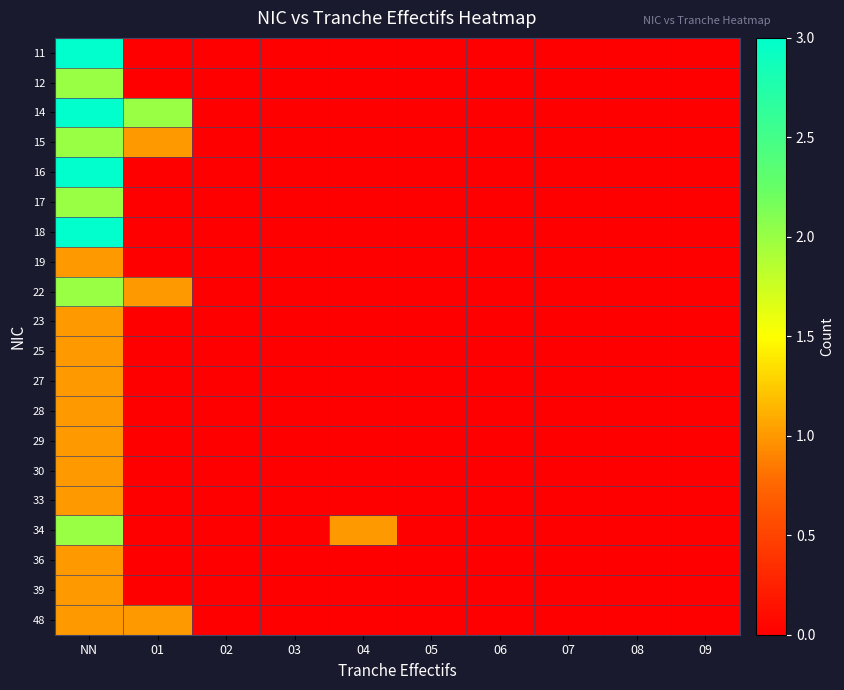

Reading right to left, transcribe all the data shown in this chart.

11: 09=0	08=0	07=0	06=0	05=0	04=0	03=0	02=0	01=0	NN=3
12: 09=0	08=0	07=0	06=0	05=0	04=0	03=0	02=0	01=0	NN=2
14: 09=0	08=0	07=0	06=0	05=0	04=0	03=0	02=0	01=2	NN=3
15: 09=0	08=0	07=0	06=0	05=0	04=0	03=0	02=0	01=1	NN=2
16: 09=0	08=0	07=0	06=0	05=0	04=0	03=0	02=0	01=0	NN=3
17: 09=0	08=0	07=0	06=0	05=0	04=0	03=0	02=0	01=0	NN=2
18: 09=0	08=0	07=0	06=0	05=0	04=0	03=0	02=0	01=0	NN=3
19: 09=0	08=0	07=0	06=0	05=0	04=0	03=0	02=0	01=0	NN=1
22: 09=0	08=0	07=0	06=0	05=0	04=0	03=0	02=0	01=1	NN=2
23: 09=0	08=0	07=0	06=0	05=0	04=0	03=0	02=0	01=0	NN=1
25: 09=0	08=0	07=0	06=0	05=0	04=0	03=0	02=0	01=0	NN=1
27: 09=0	08=0	07=0	06=0	05=0	04=0	03=0	02=0	01=0	NN=1
28: 09=0	08=0	07=0	06=0	05=0	04=0	03=0	02=0	01=0	NN=1
29: 09=0	08=0	07=0	06=0	05=0	04=0	03=0	02=0	01=0	NN=1
30: 09=0	08=0	07=0	06=0	05=0	04=0	03=0	02=0	01=0	NN=1
33: 09=0	08=0	07=0	06=0	05=0	04=0	03=0	02=0	01=0	NN=1
34: 09=0	08=0	07=0	06=0	05=0	04=1	03=0	02=0	01=0	NN=2
36: 09=0	08=0	07=0	06=0	05=0	04=0	03=0	02=0	01=0	NN=1
39: 09=0	08=0	07=0	06=0	05=0	04=0	03=0	02=0	01=0	NN=1
48: 09=0	08=0	07=0	06=0	05=0	04=0	03=0	02=0	01=1	NN=1